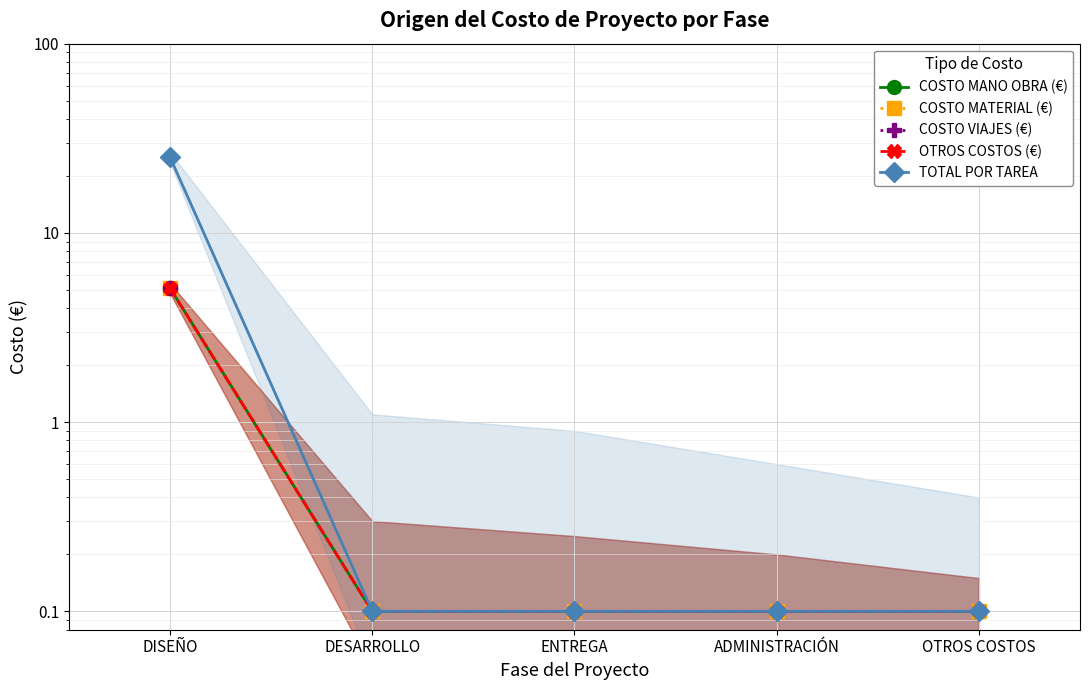

List the labels in order of OTROS COSTOS (€) value, largest first.

DISEÑO, DESARROLLO, ENTREGA, ADMINISTRACIÓN, OTROS COSTOS